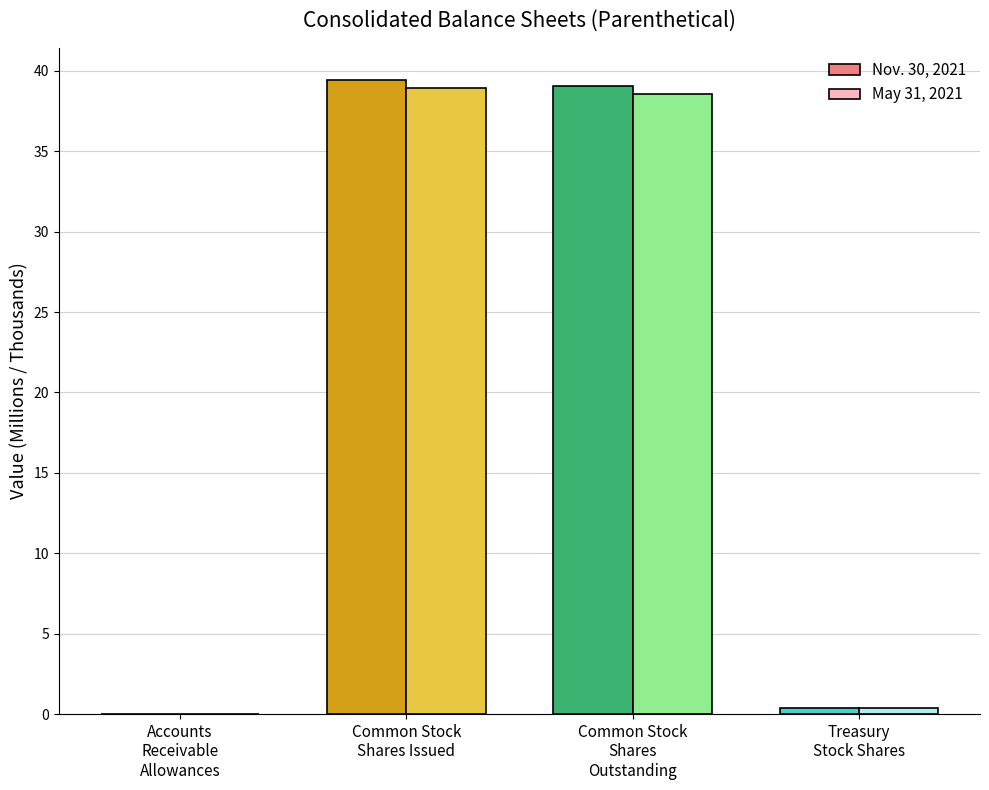

Which category has the highest value in the Nov. 30, 2021 series?

Common Stock
Shares Issued